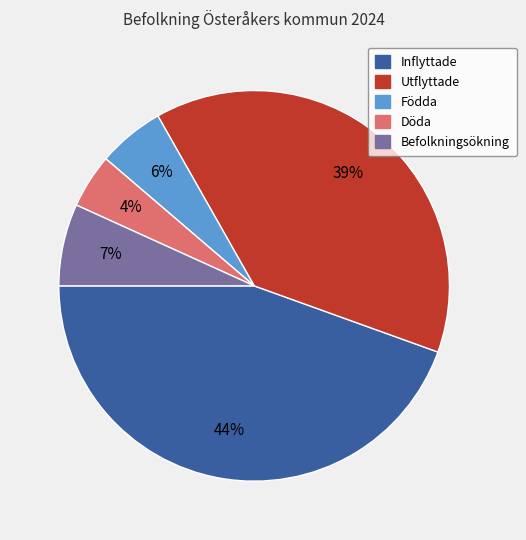

Combined, do Döda and Befolkningsökning account for over 50%?

No